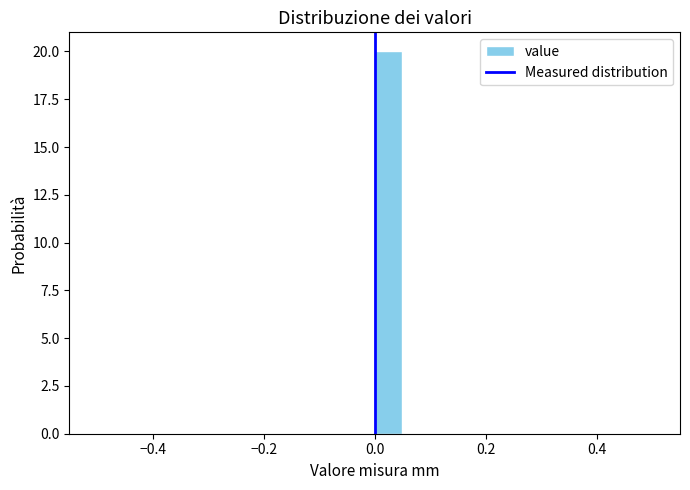

Read against the x-axis, roughly where is the centre of the tallest bar?

0.02